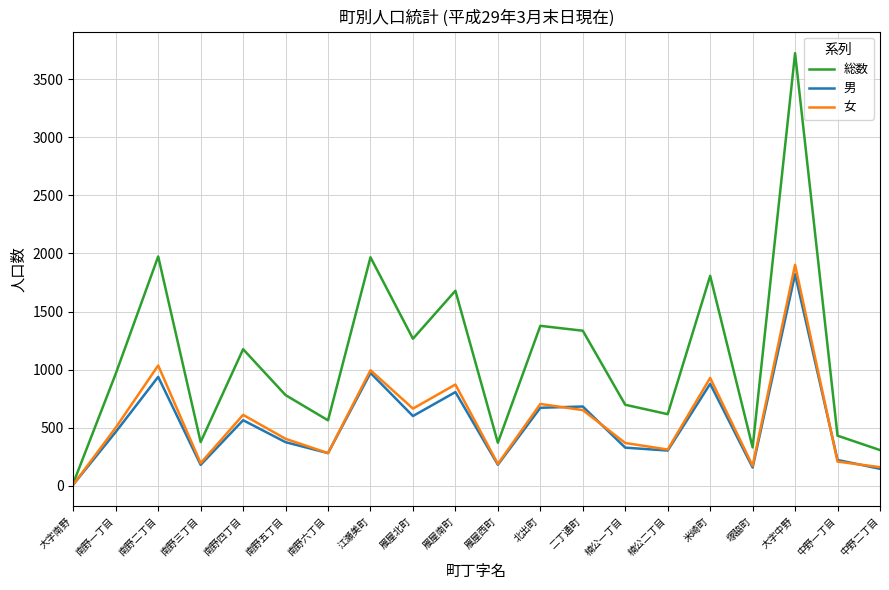

True or false: 女 has a value of 1902 at 大字中野.

True